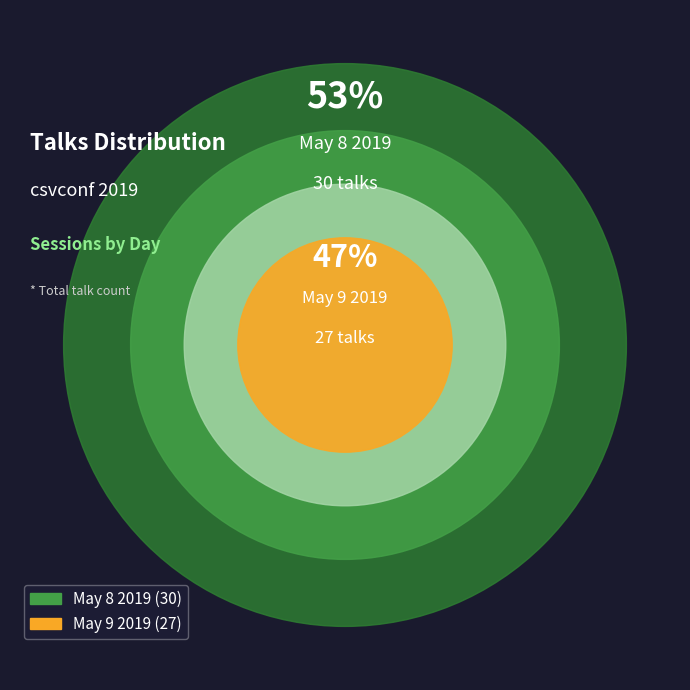

Which category has the biggest portion of the pie?

May 8 2019